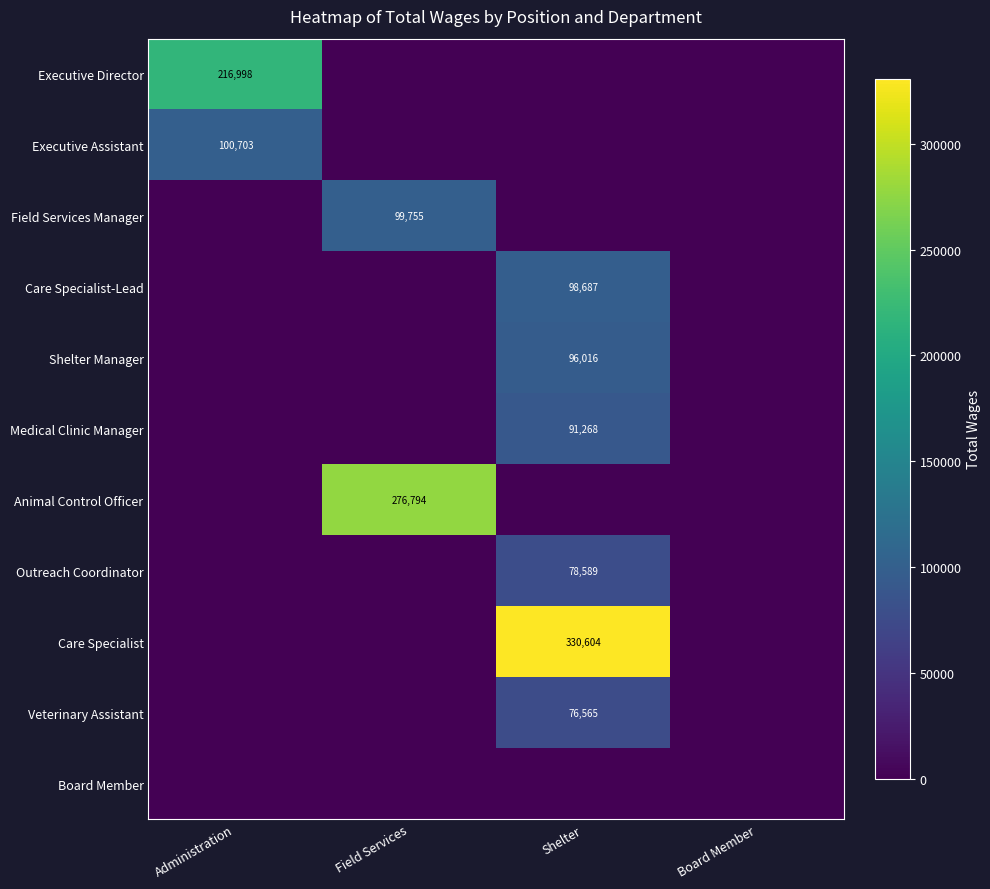

Which has a higher value, Field Services or Board Member?

Field Services